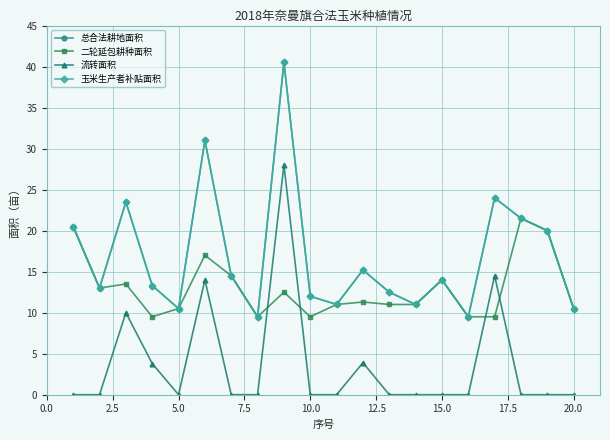

What is the average value of the 总合法耕地面积 series?

16.9